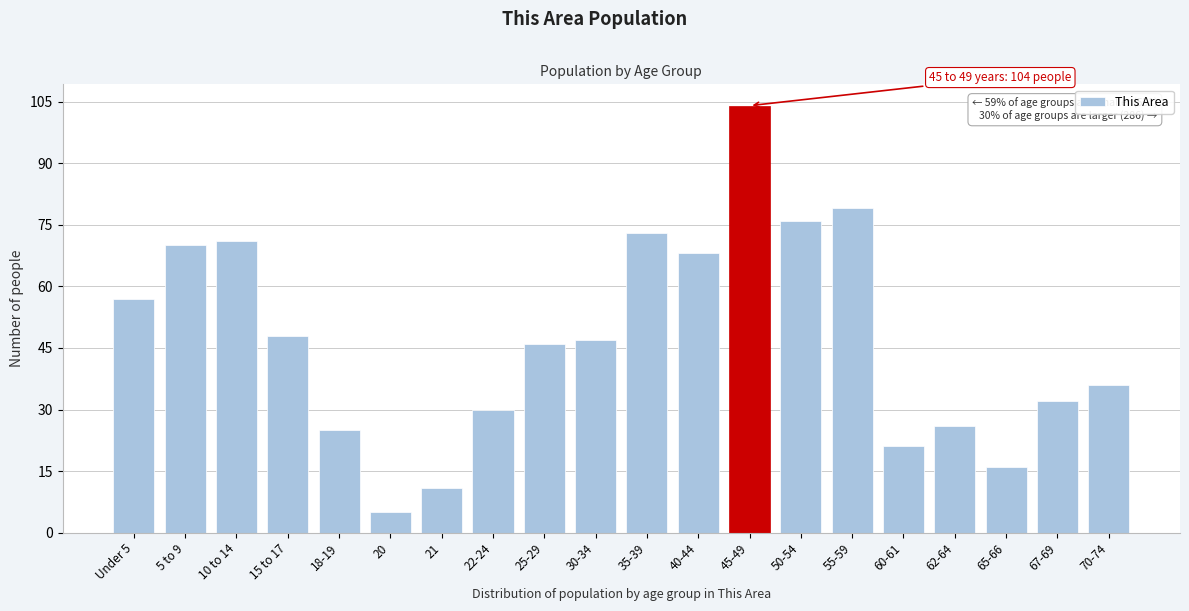

Reading left to right, what are all the values shown in this chart?

Under 5=57	5 to 9=70	10 to 14=71	15 to 17=48	18-19=25	20=5	21=11	22-24=30	25-29=46	30-34=47	35-39=73	40-44=68	45-49=104	50-54=76	55-59=79	60-61=21	62-64=26	65-66=16	67-69=32	70-74=36